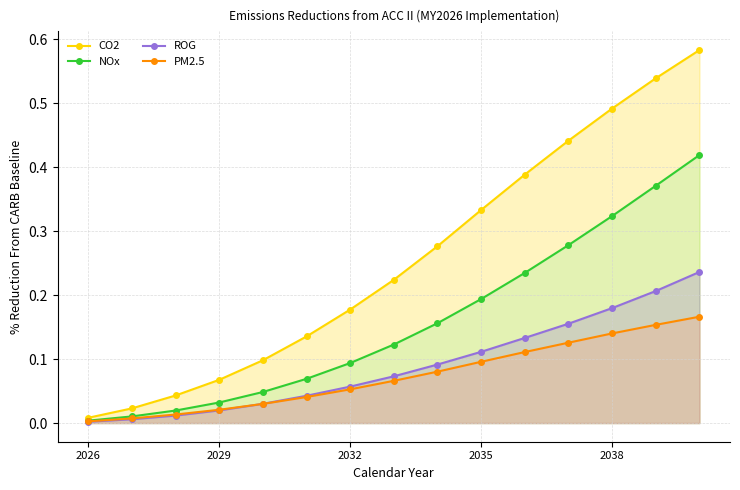

At which category is the sum across all series the highest?

14